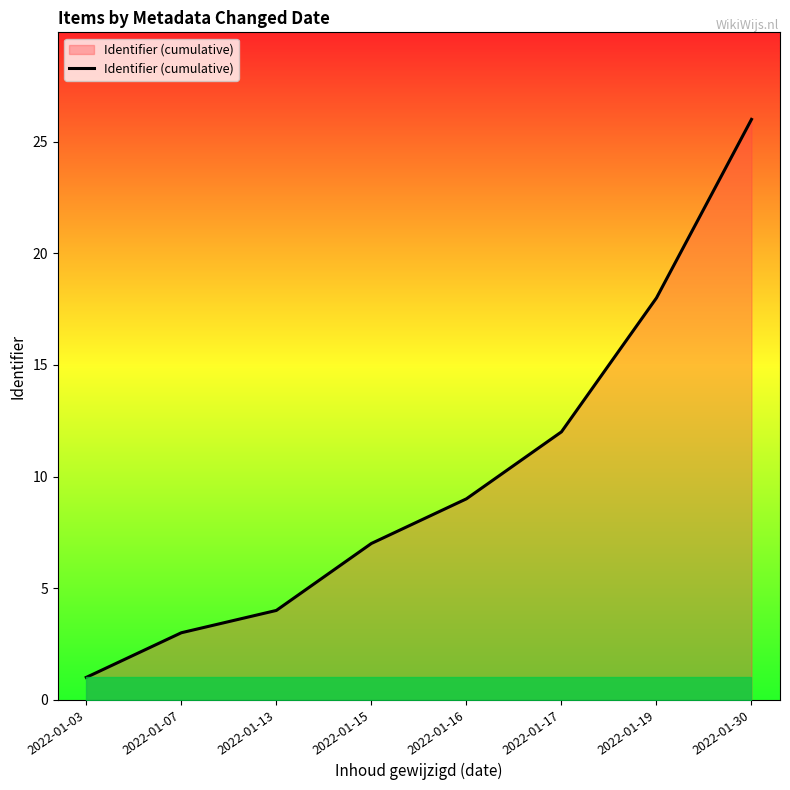

What is the difference between the second highest and minimum values?

17